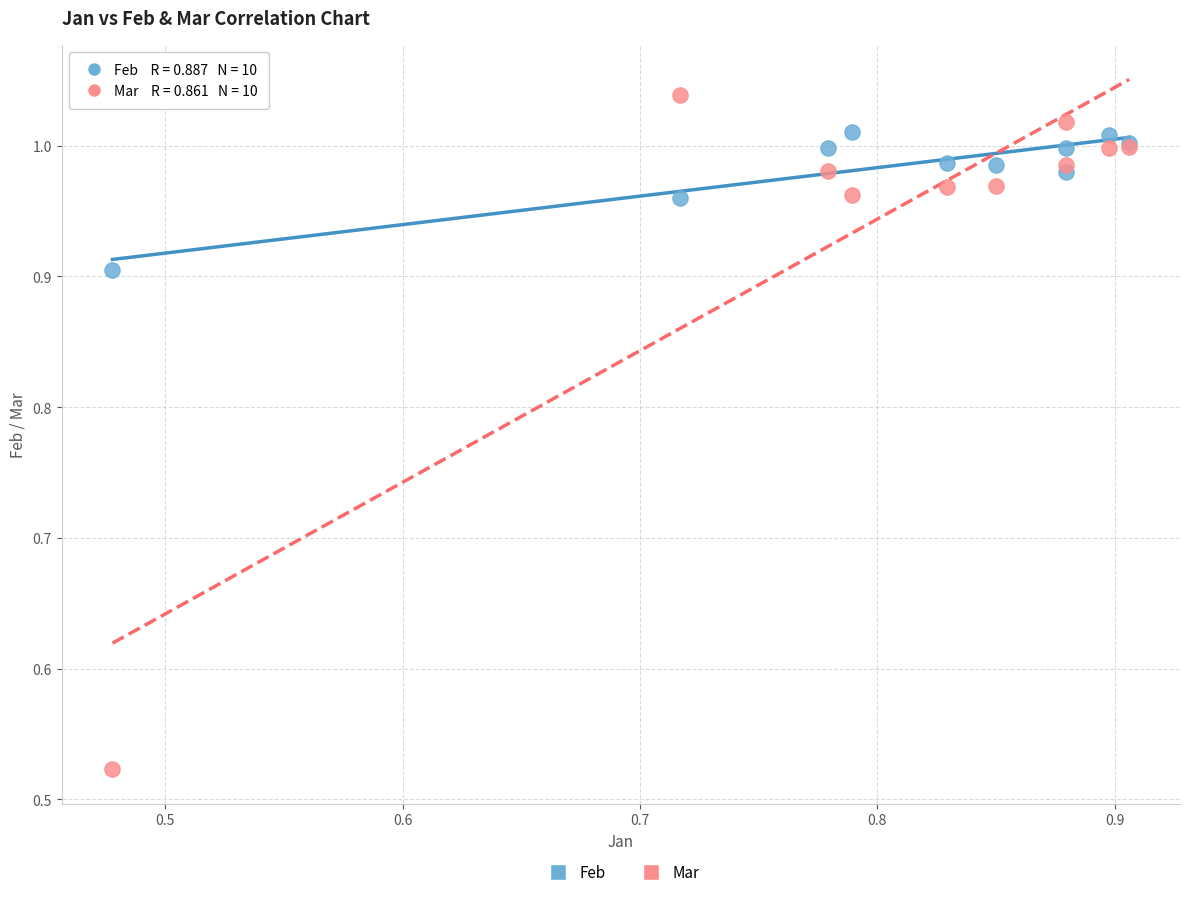

In the Feb series, what Y value is closest to 0?

0.9